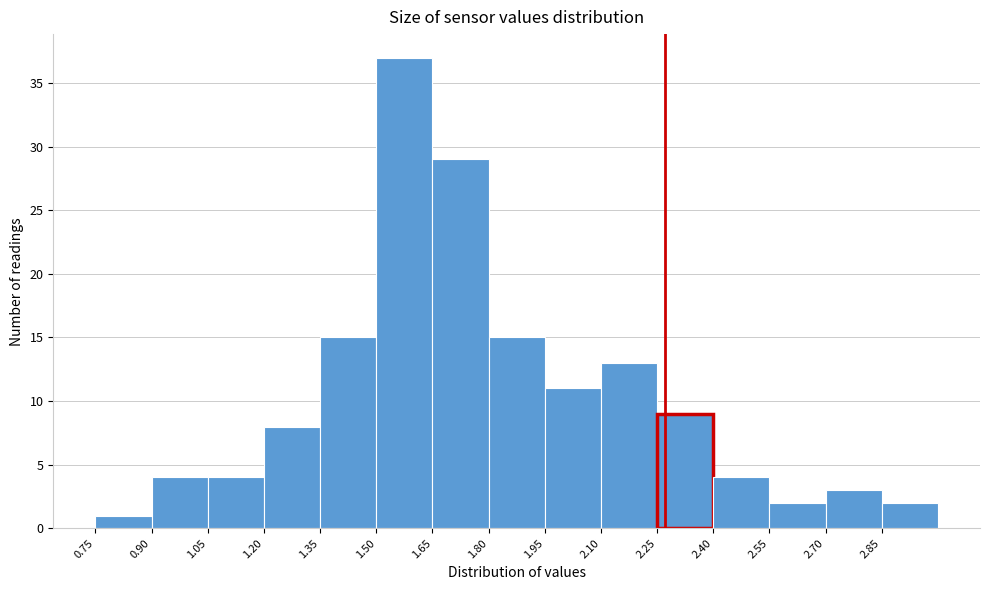

What is the height of the bar covering 1.05 to 1.20 on the x-axis? Neither the bar edges nor the heights are printed on the chart, so give them approximately, as read against the axes.

4